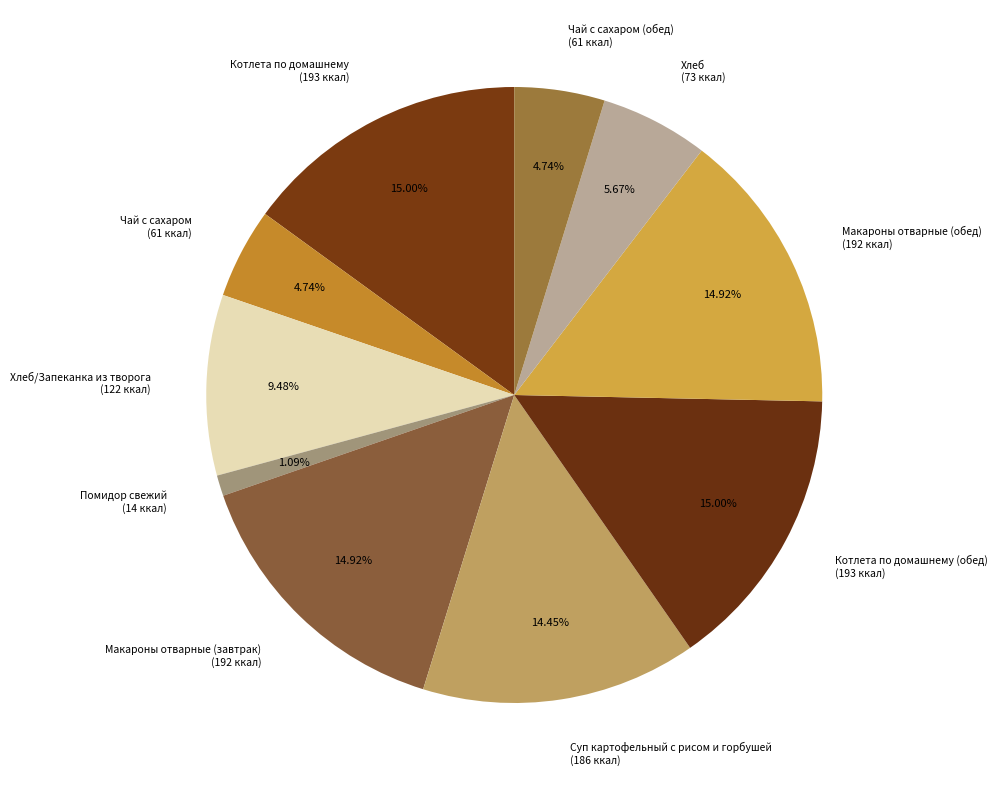

Which has a higher value, Помидор свежий (14 ккал) or Суп картофельный с рисом и горбушей (186 ккал)?

Суп картофельный с рисом и горбушей (186 ккал)